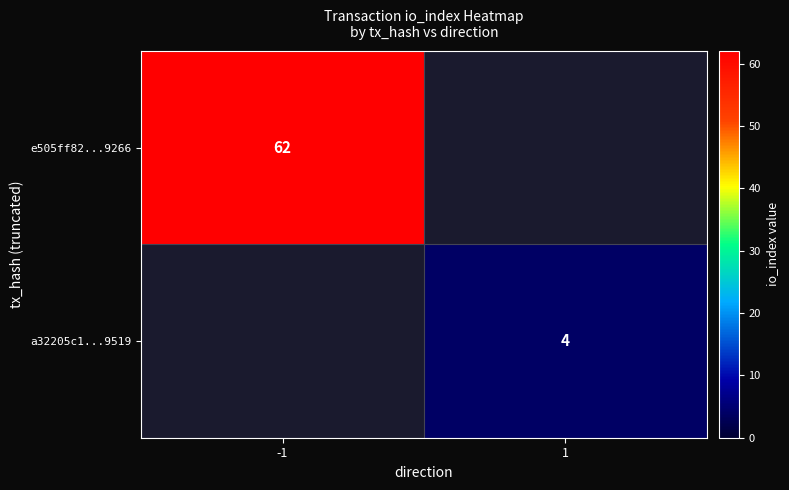

At how many categories does at least one series exceed 39?

1